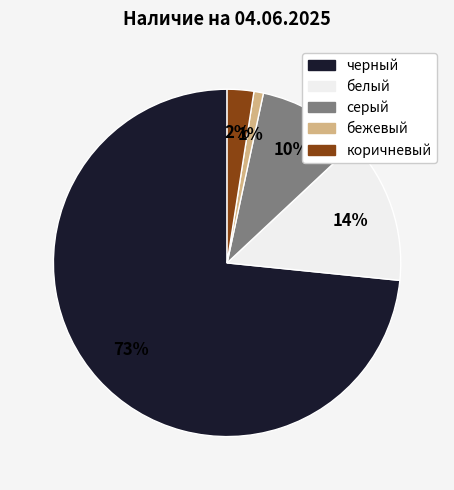

Between черный and белый, which is larger?

черный